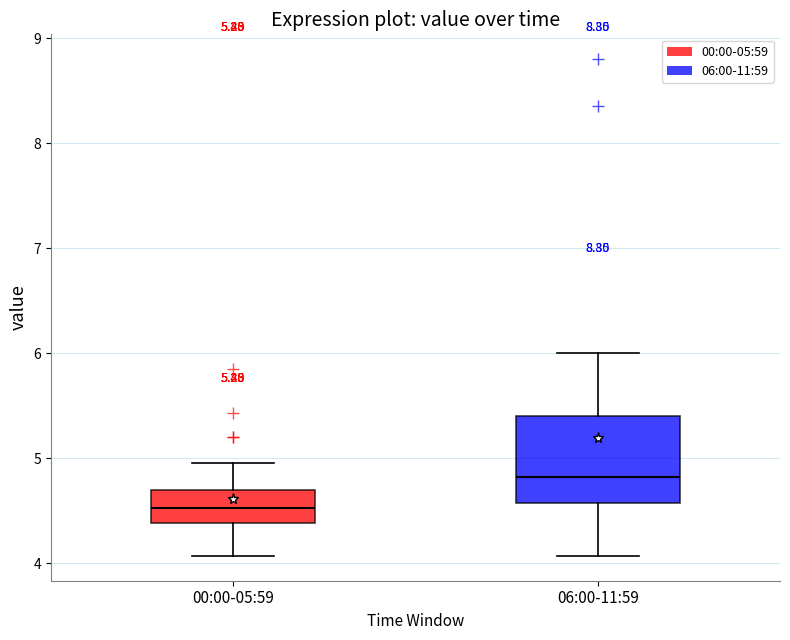

Which box has the highest median line?

06:00-11:59